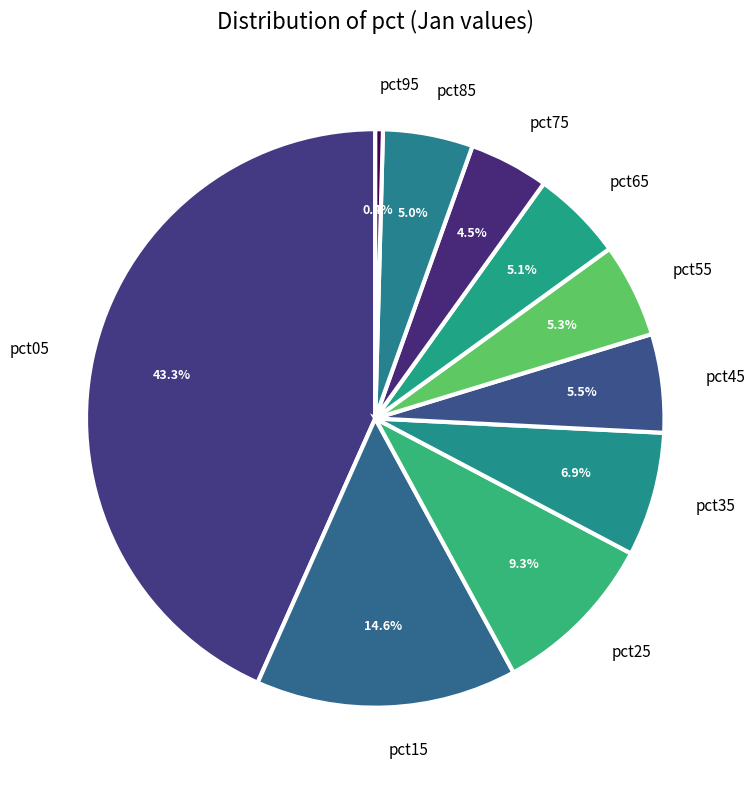

Combined, do pct95 and pct85 account for over 50%?

No